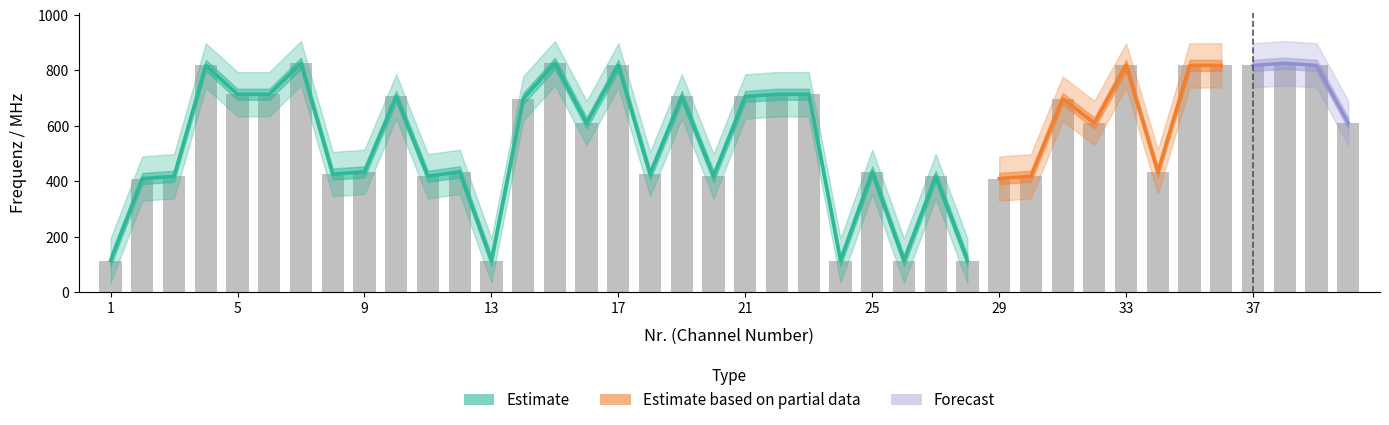

What is the greatest value displayed?

826